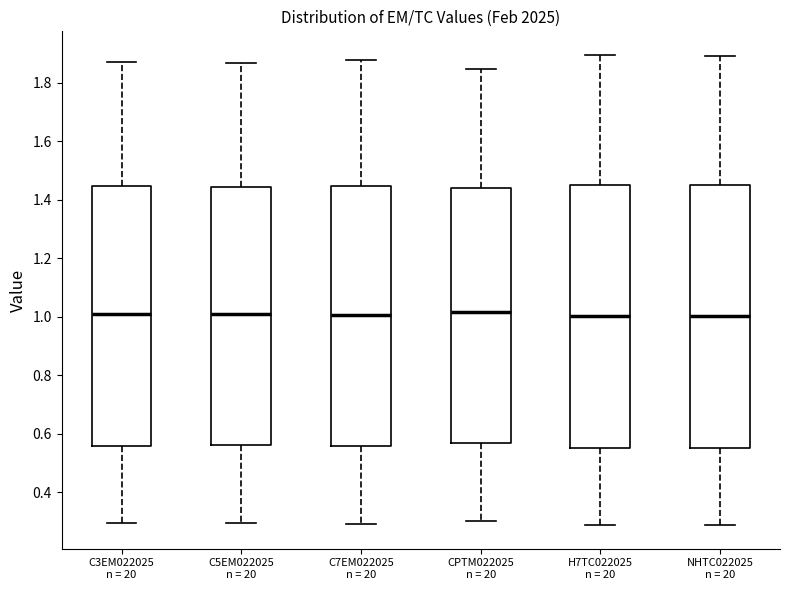

Where is the lower edge of the box for H7TC022025 n = 20 on the y-axis? The values are not printed on the chart, so give them approximately, as read against the axis.

0.56